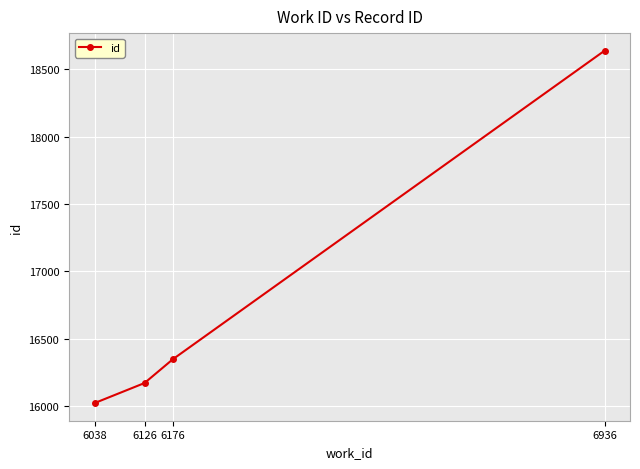

Which has a higher value, 6176 or 6038?

6176